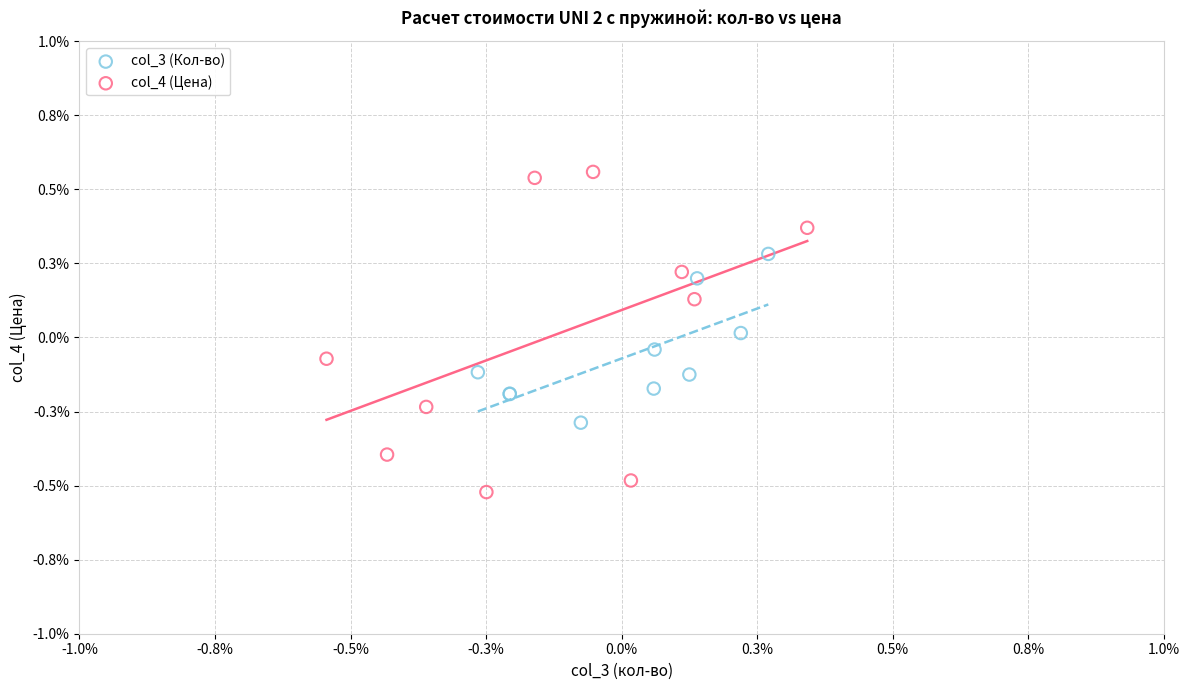

Which series reaches the minimum Y coordinate?

col_4 (Цена)